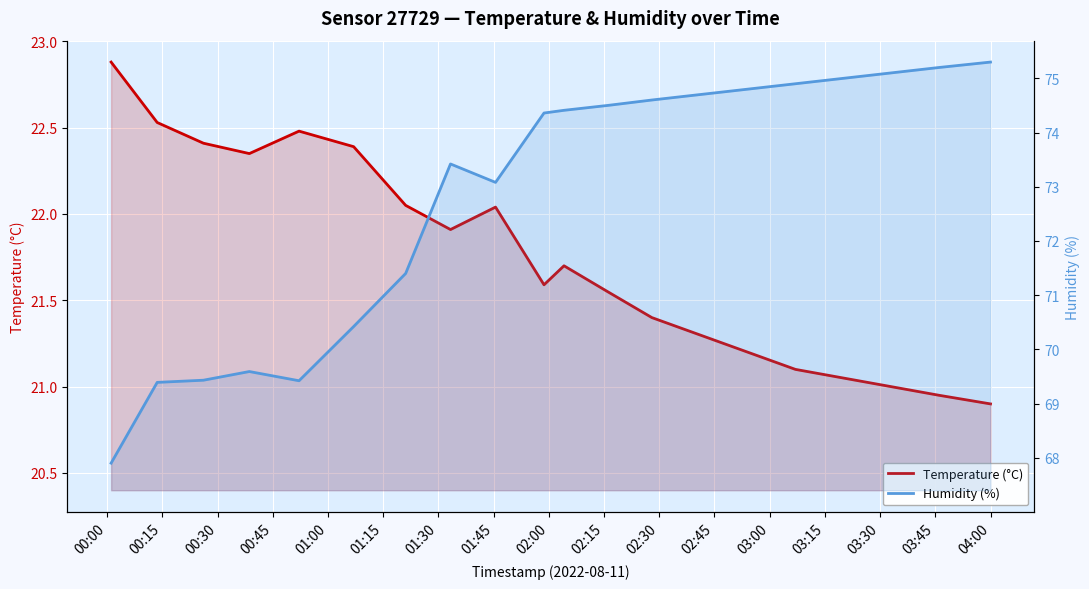

What is the maximum value shown in the chart?

75.3